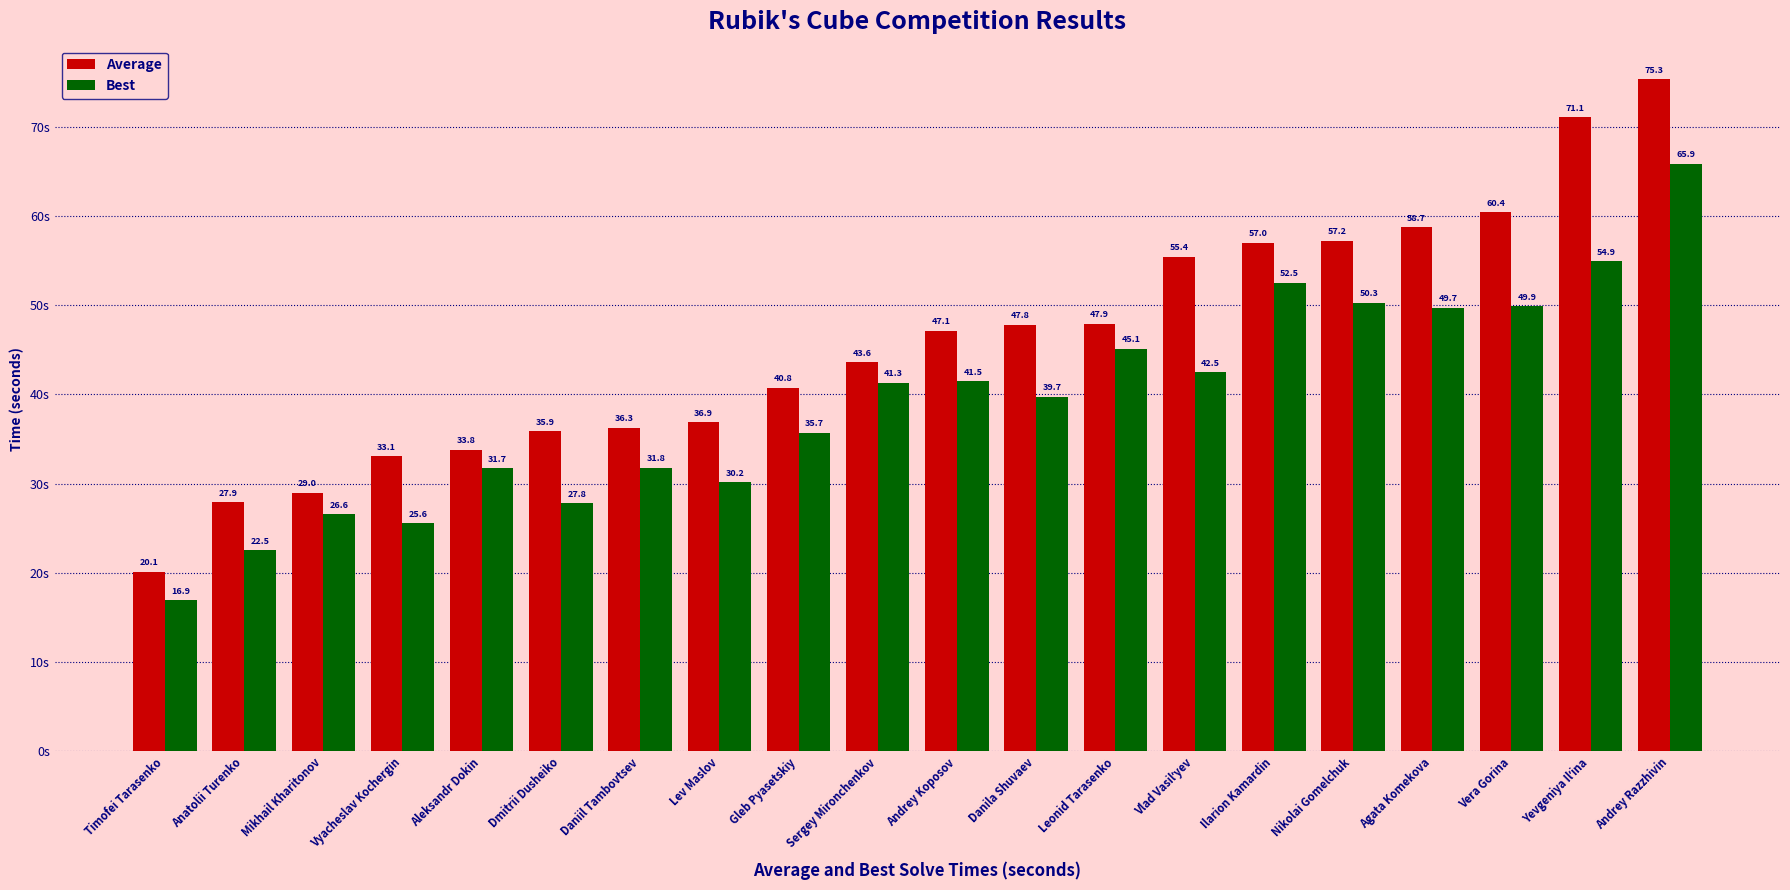

How many bars are there in each group?

2